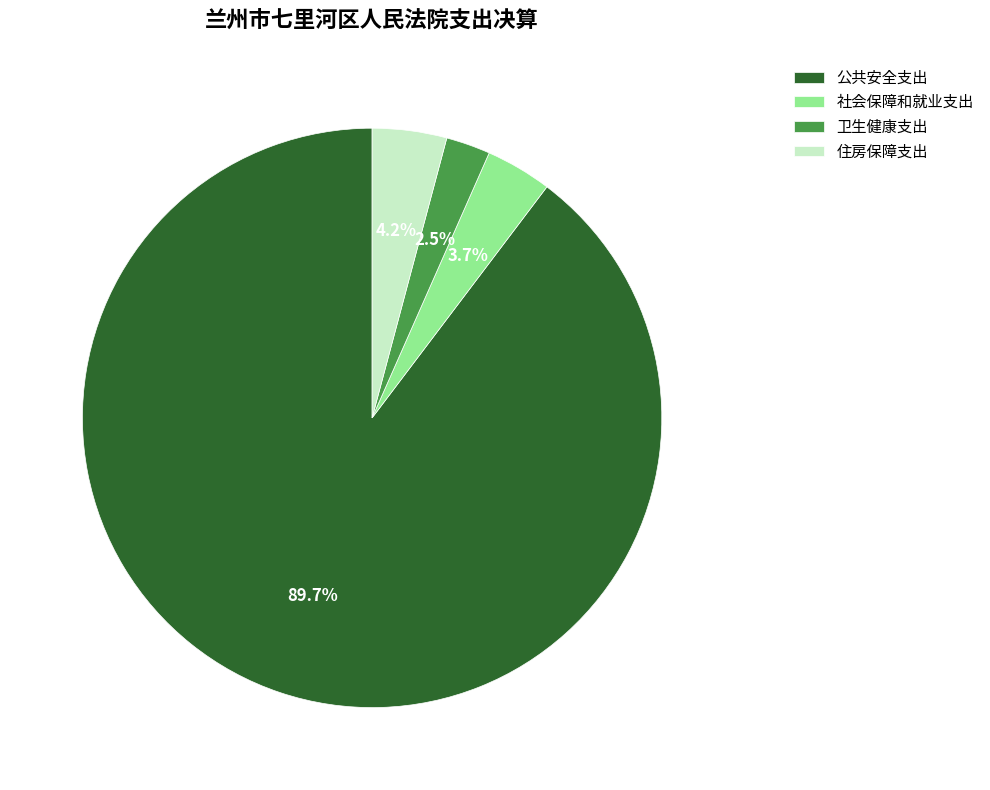

Count the number of slices in the pie.

4